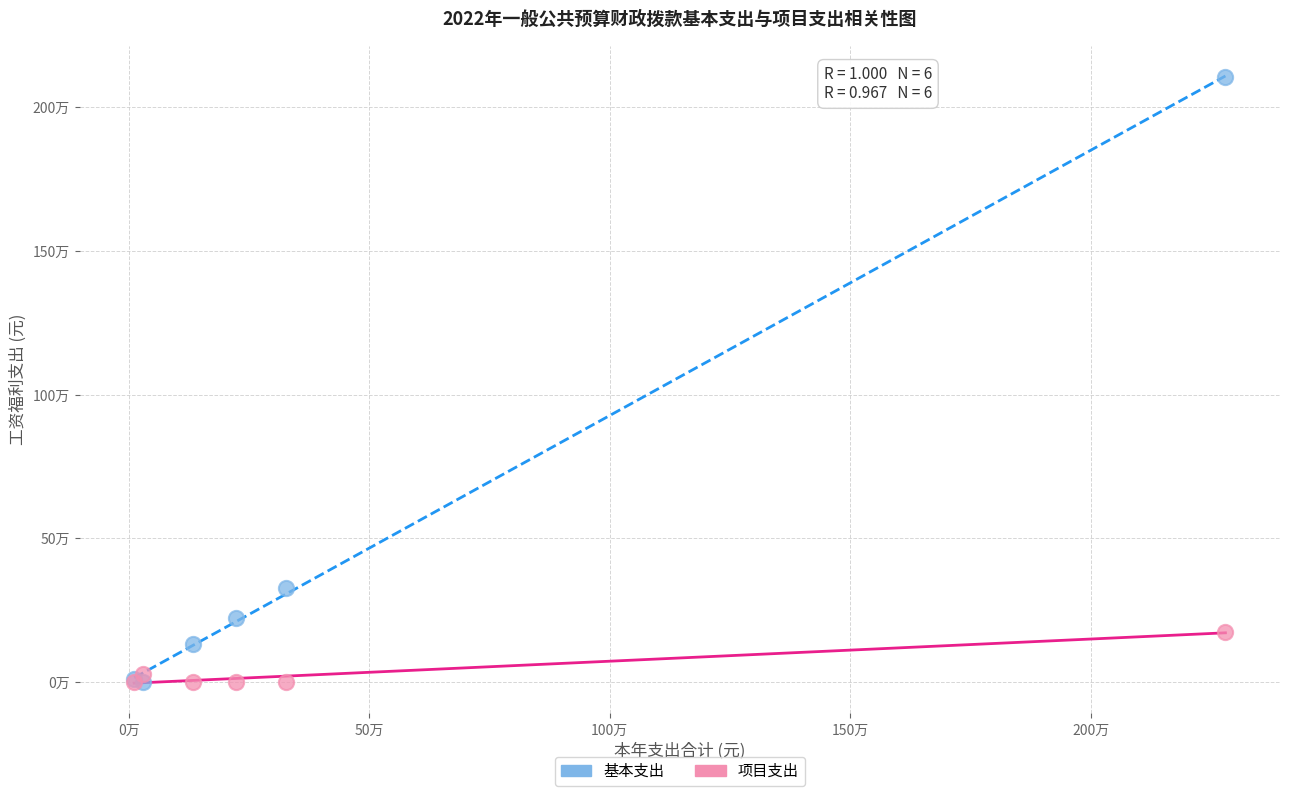

Which series contains the highest Y value?

基本支出